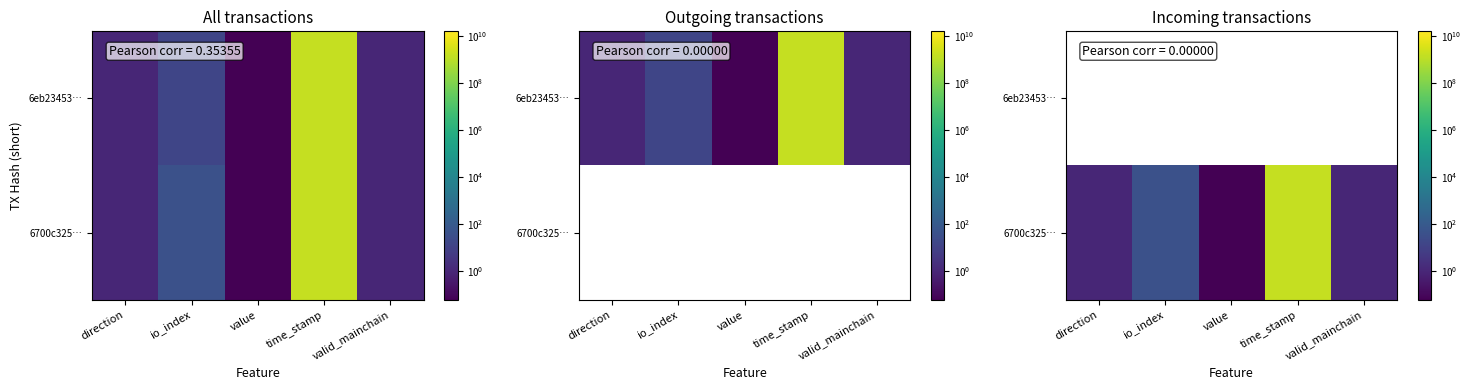

How many series are shown in this chart?

2